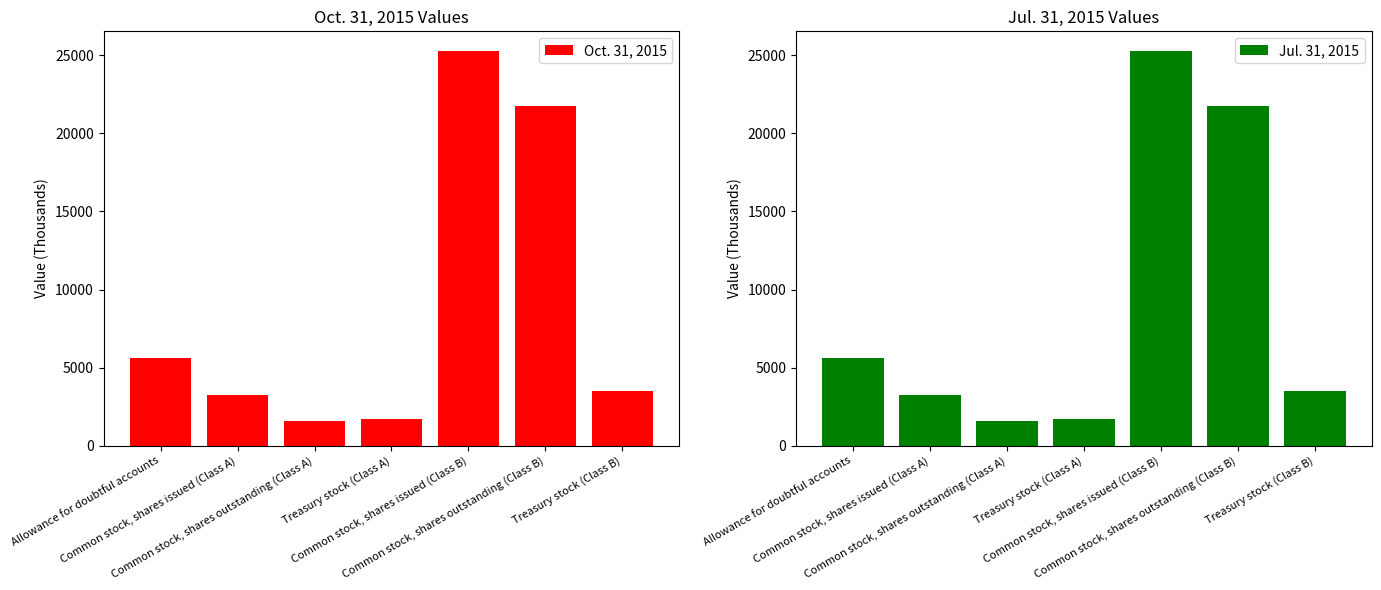

What is the difference between the maximum and minimum values in the Jul. 31, 2015 series?

23702